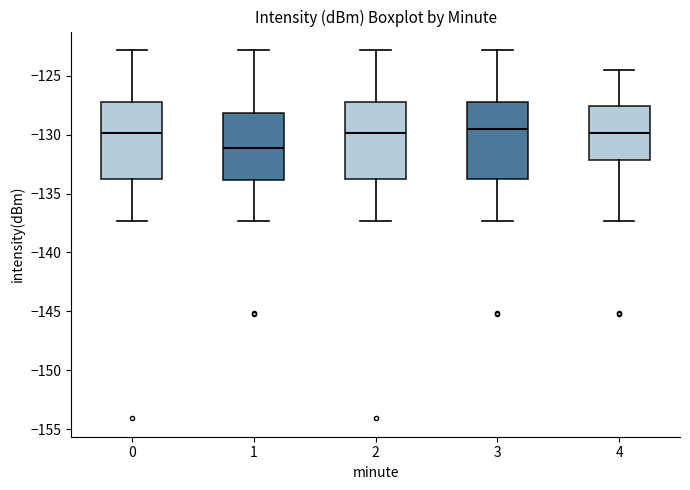

Reading left to right, transcribe this box plot: for each box, give where its median line is, the range the box spans, and where its two whiskers end, as read against the y-axis. The values are not printed on the chart, so give them approximately, as read against the axis.

0: median -130.0, box -134.0 to -127.5, whiskers -137.5 to -123.0
1: median -131.0, box -134.0 to -128.0, whiskers -137.5 to -123.0
2: median -130.0, box -134.0 to -127.5, whiskers -137.5 to -123.0
3: median -129.5, box -134.0 to -127.5, whiskers -137.5 to -123.0
4: median -130.0, box -132.0 to -127.5, whiskers -137.5 to -124.5